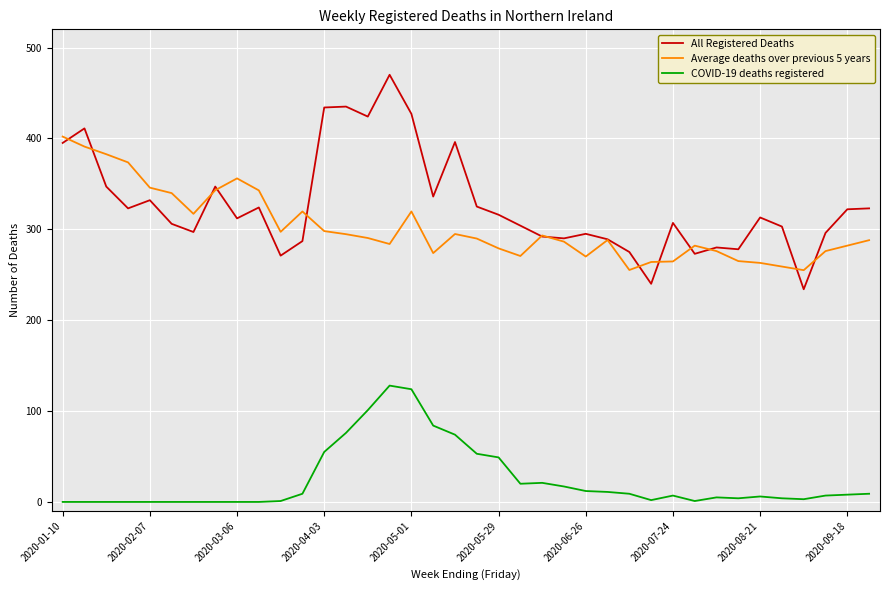

What is the sum of all COVID-19 deaths registered values?

900.0